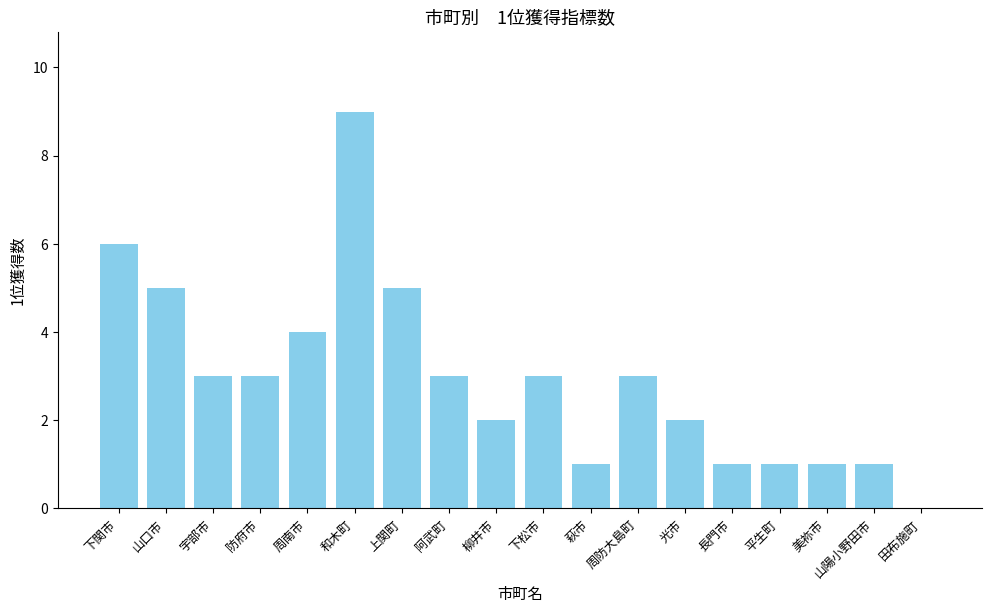

What value does the data have at 周南市?

4